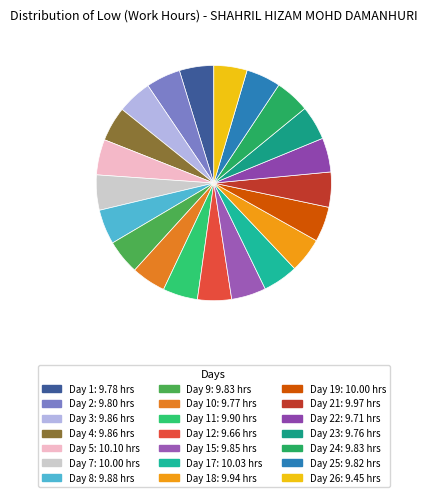

How many slices are in this pie chart?

21